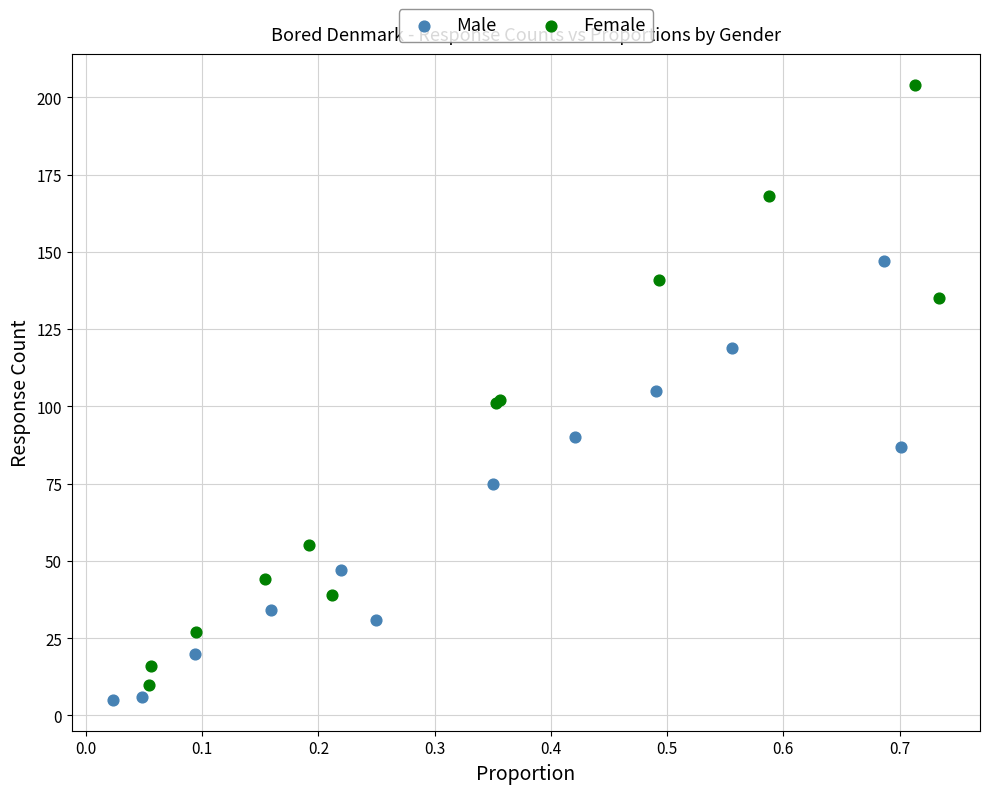

Which series reaches the minimum Y coordinate?

Male